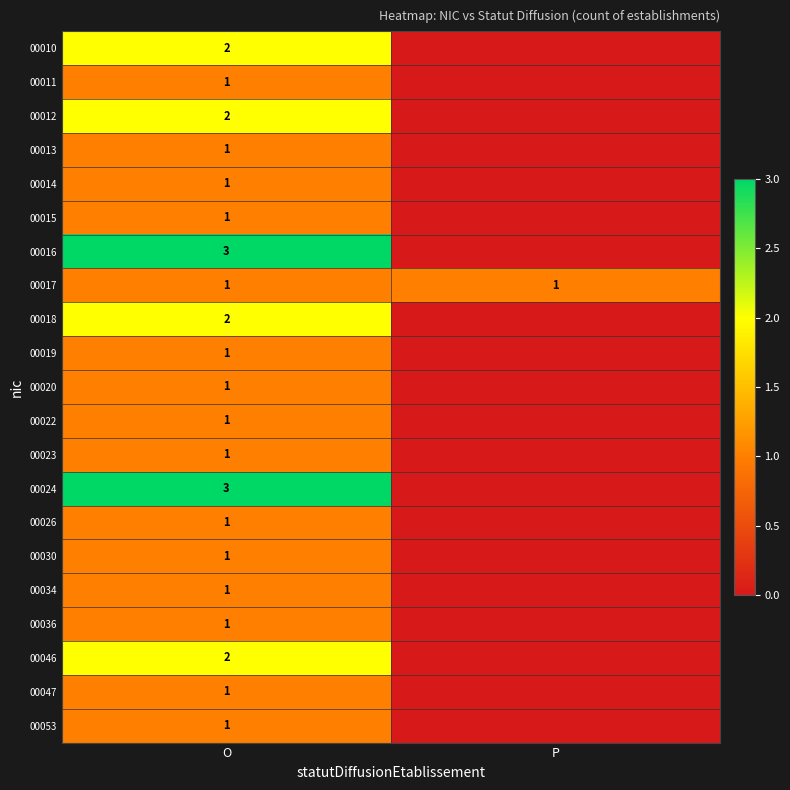

Is it true that 00026 equals 0 at P?

False